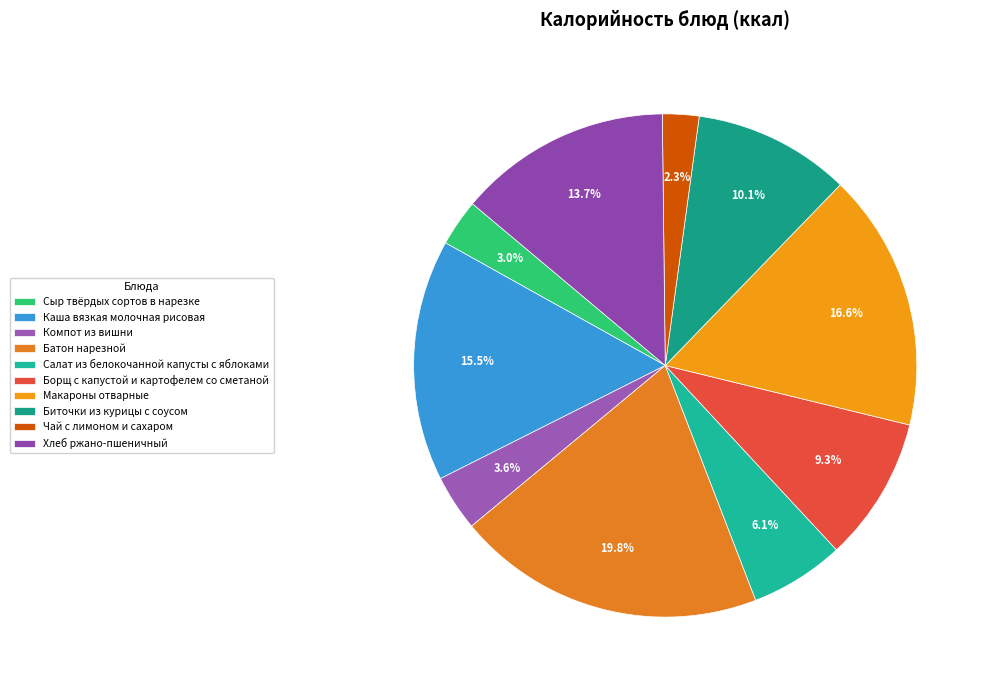

Is it true that Салат из белокочанной капусты с яблоками is 6% of the pie?

True